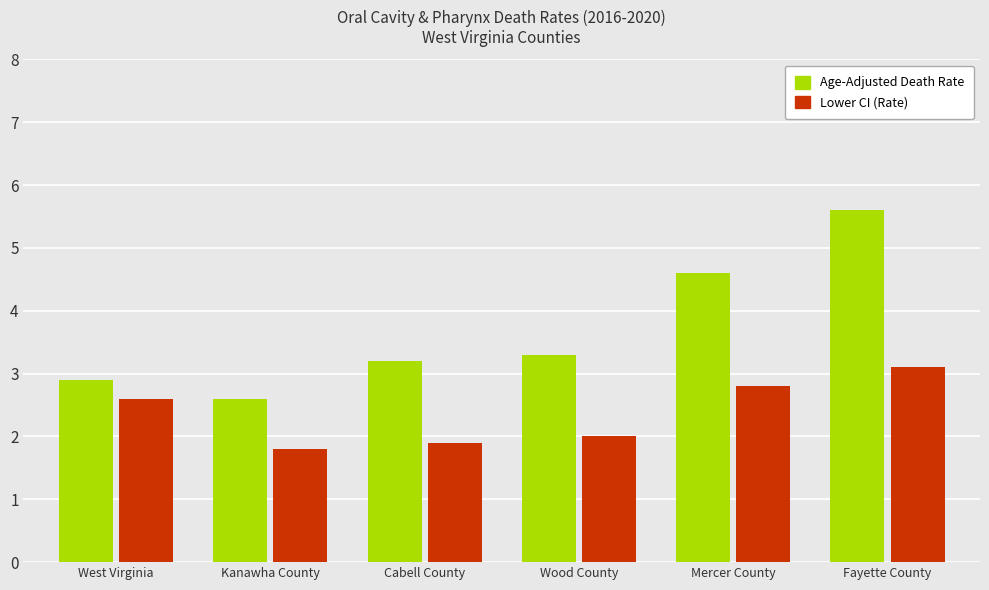

Reading left to right, transcribe all the data shown in this chart.

Age-Adjusted Death Rate: 2.9	2.6	3.2	3.3	4.6	5.6
Lower CI (Rate): 2.6	1.8	1.9	2.0	2.8	3.1